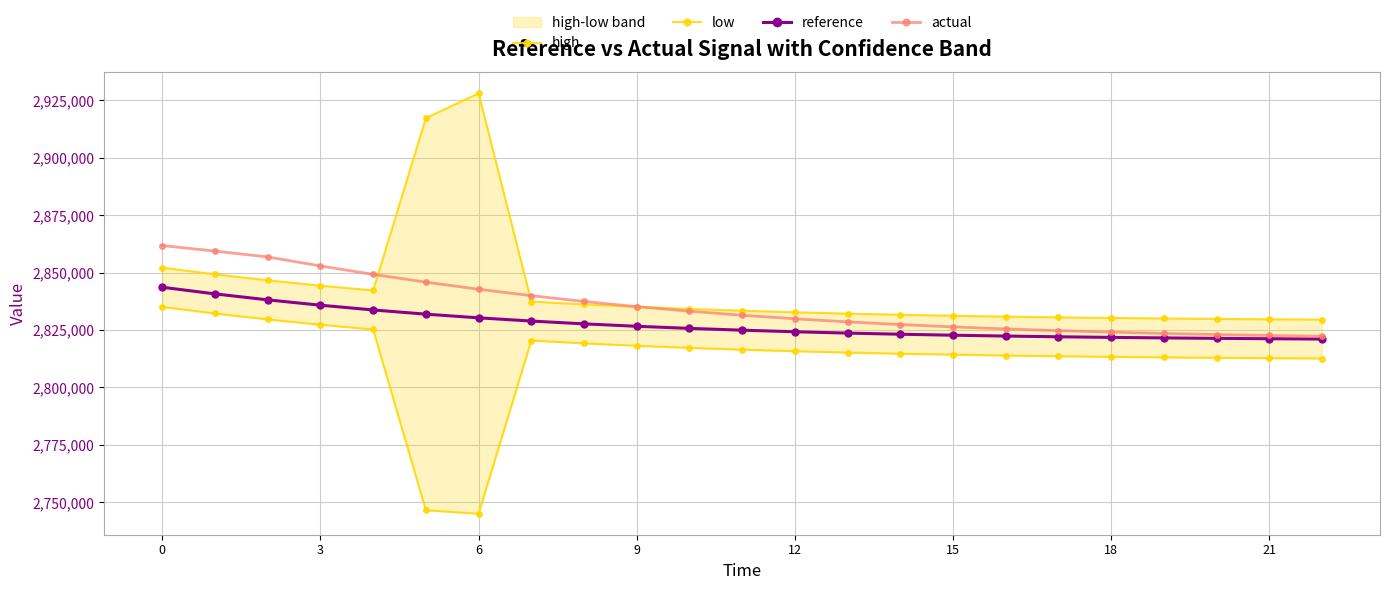

True or false: actual has a value of 2861800.7 at 0.

True